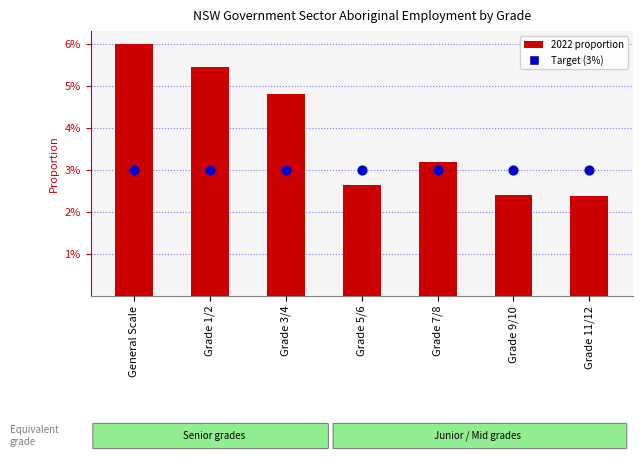

At which category is the sum across all series the highest?

General Scale